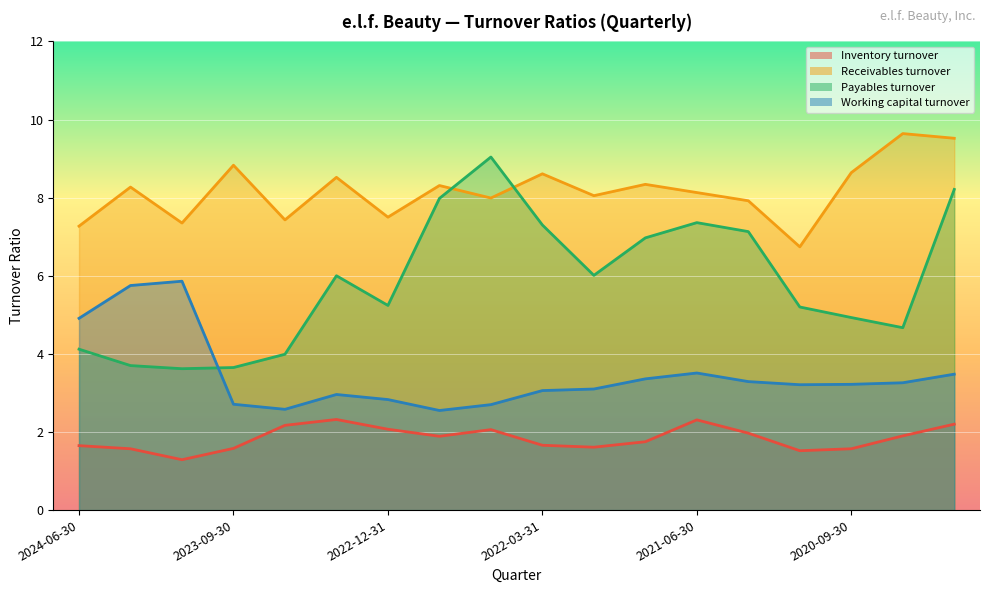

What is the total value across all series at 2021-12-31?

18.8